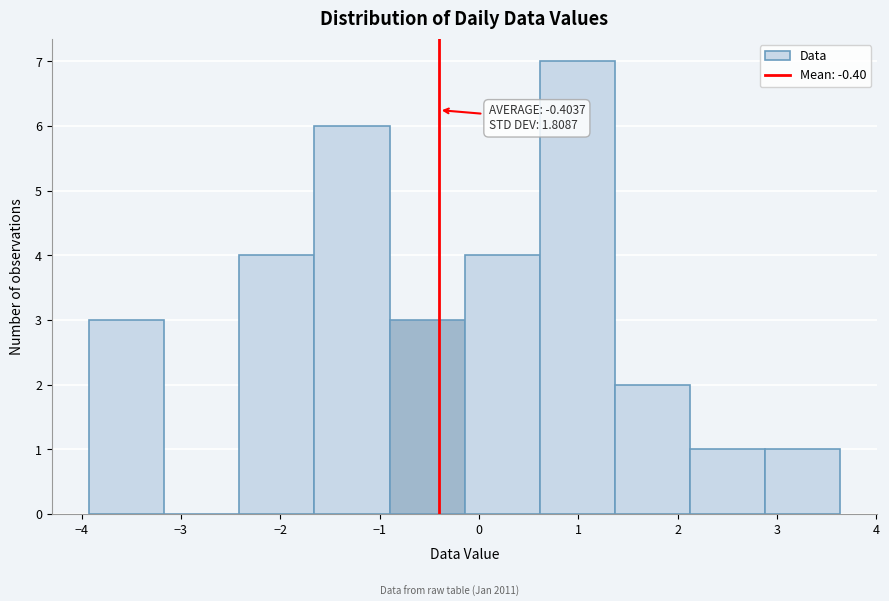

Over which range of the x-axis is the bar tallest?

0.6 to 1.4